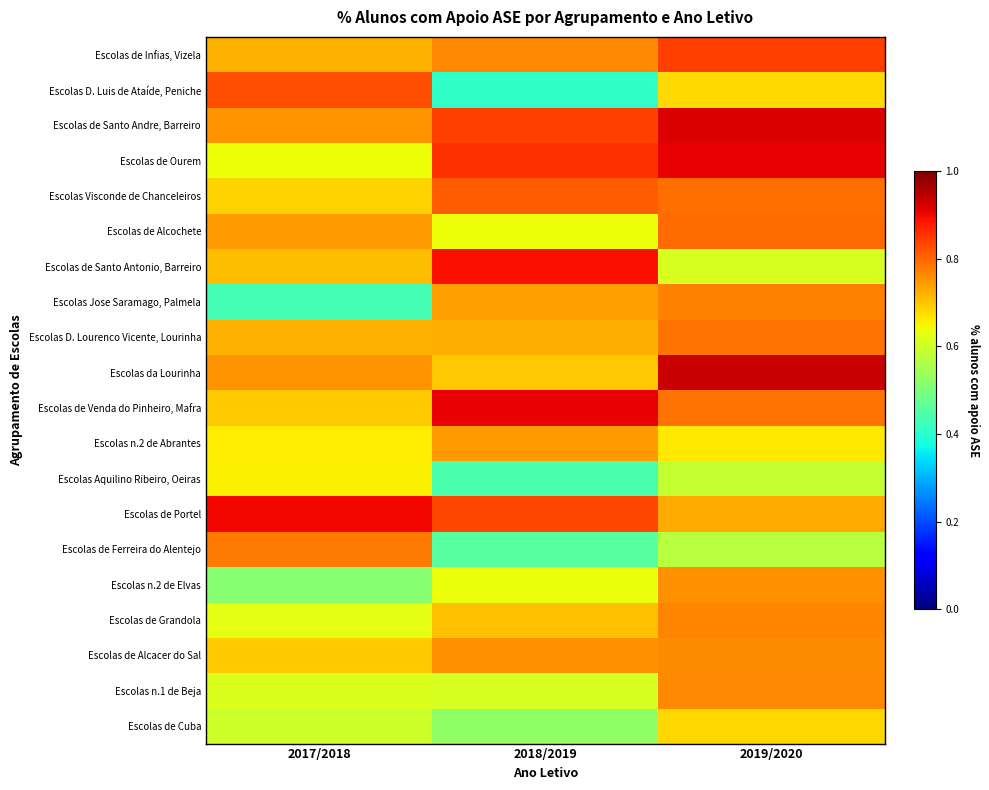

What is the maximum value shown in the chart?

0.9